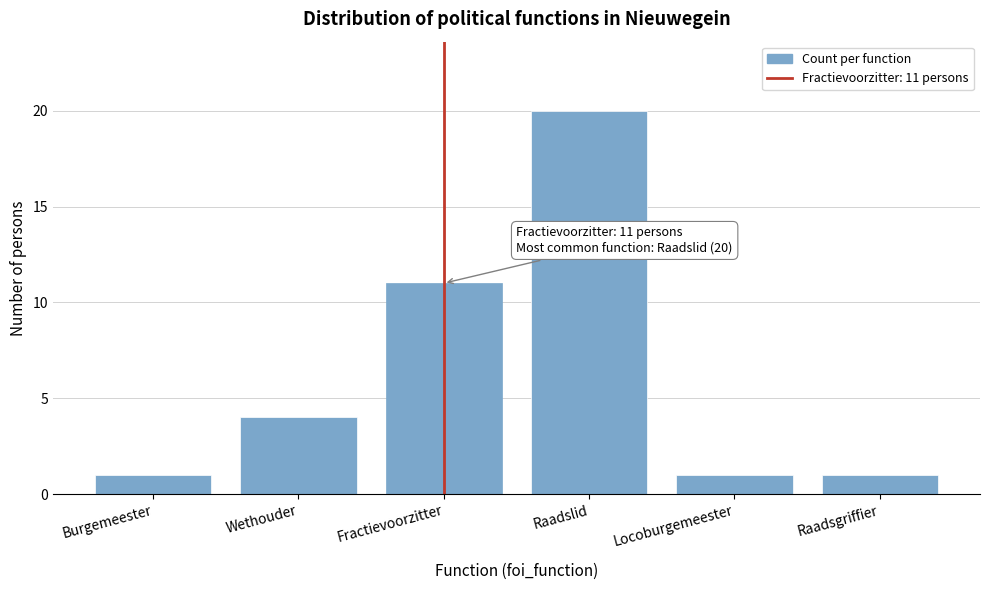

Reading left to right, transcribe all the data shown in this chart.

1	4	11	20	1	1